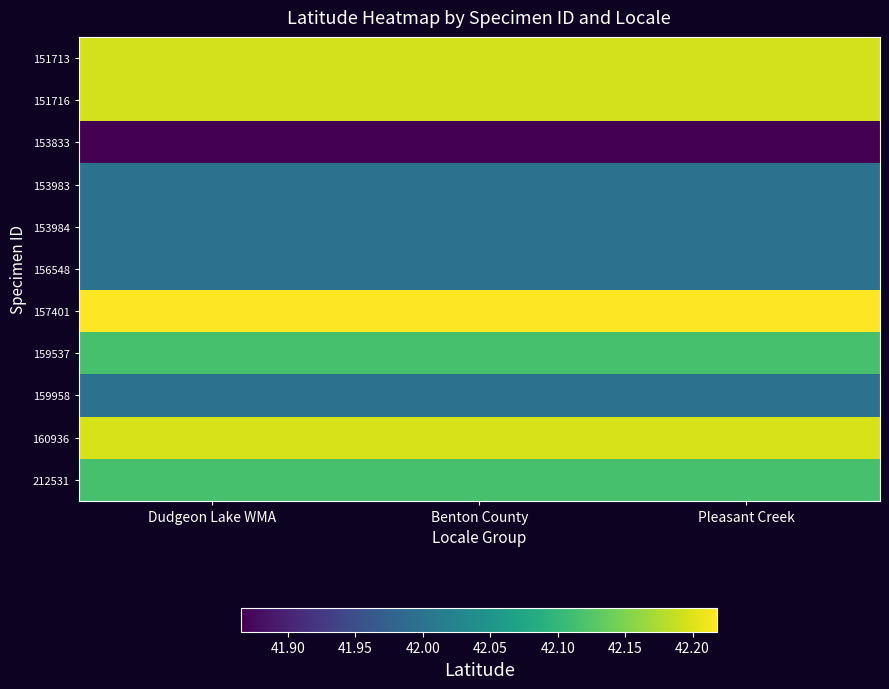

What is the spread (max minus min) of values at Dudgeon Lake WMA?

0.4